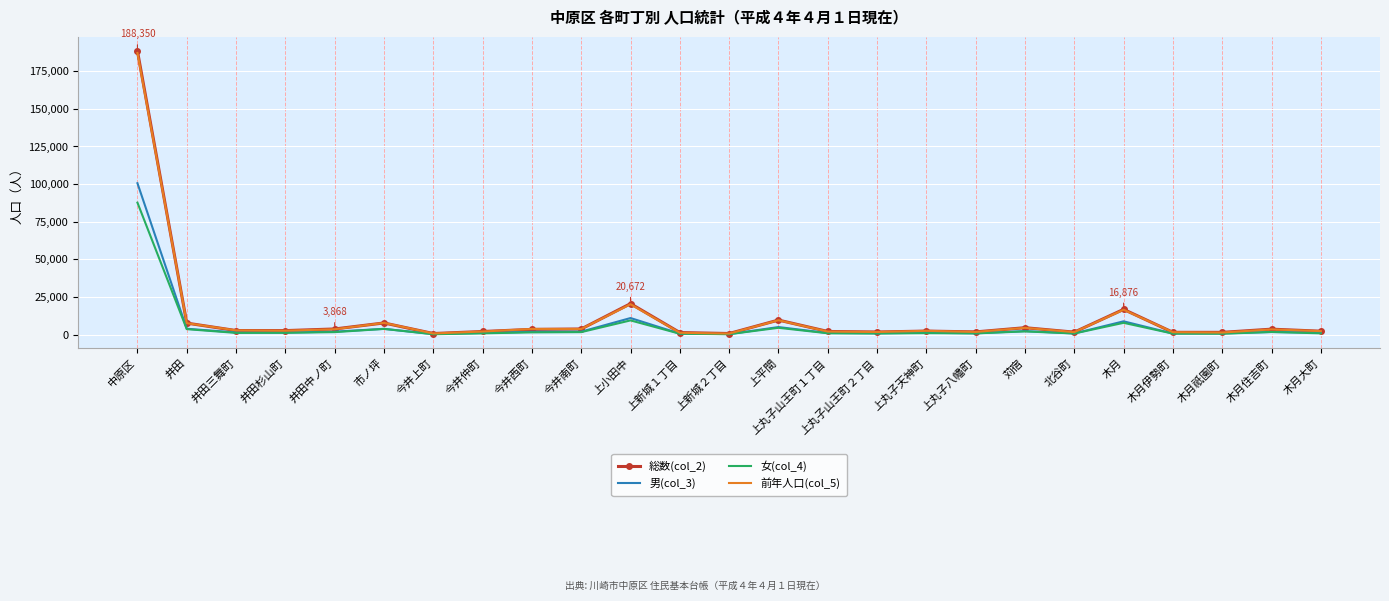

Is the value of 総数(col_2) at 苅宿 greater than the value of 女(col_4) at 上新城１丁目?

Yes